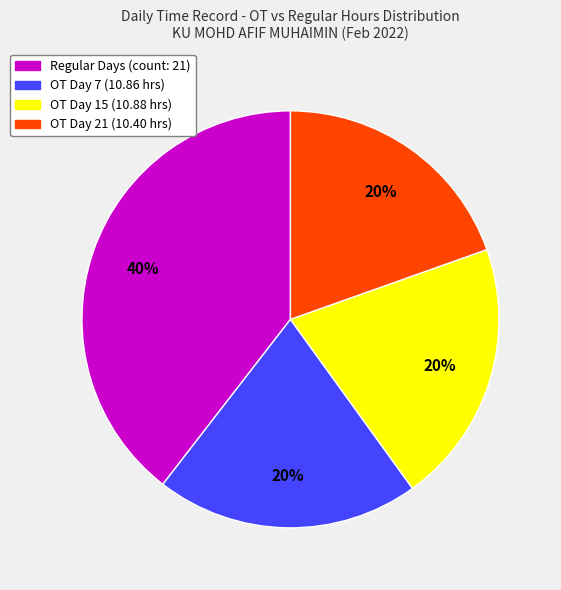

To the nearest percent, what is the difference between the largest and smallest slice percentages?

20%